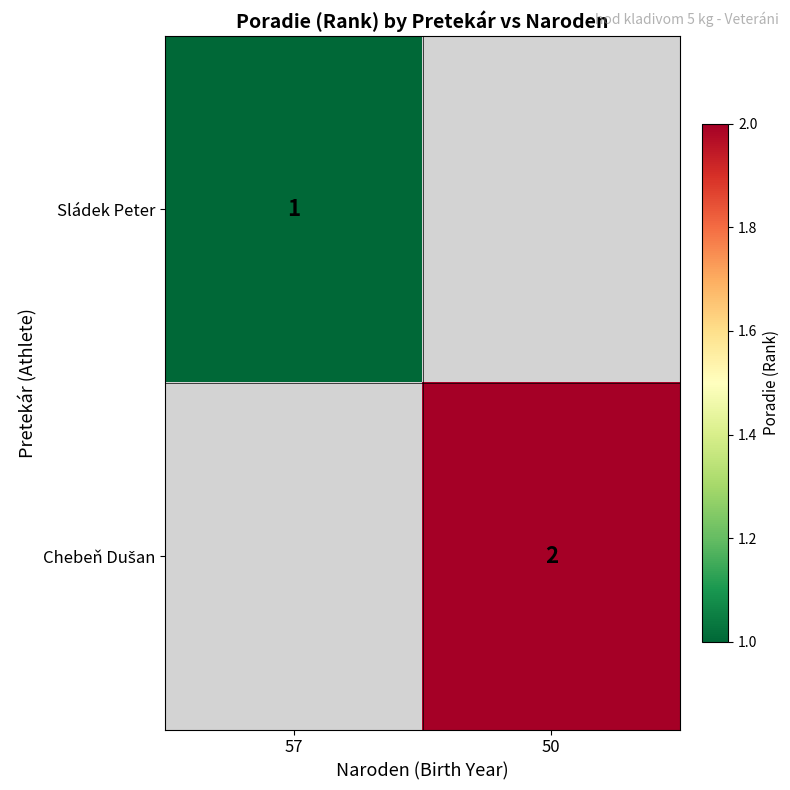

Is the value of Chebeň Dušan at 50 greater than the value of Sládek Peter at 50?

No